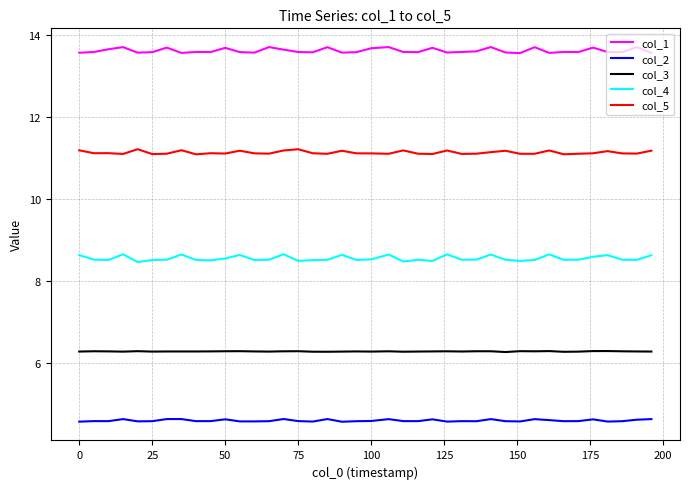

Which series has the largest total across all categories?

col_1